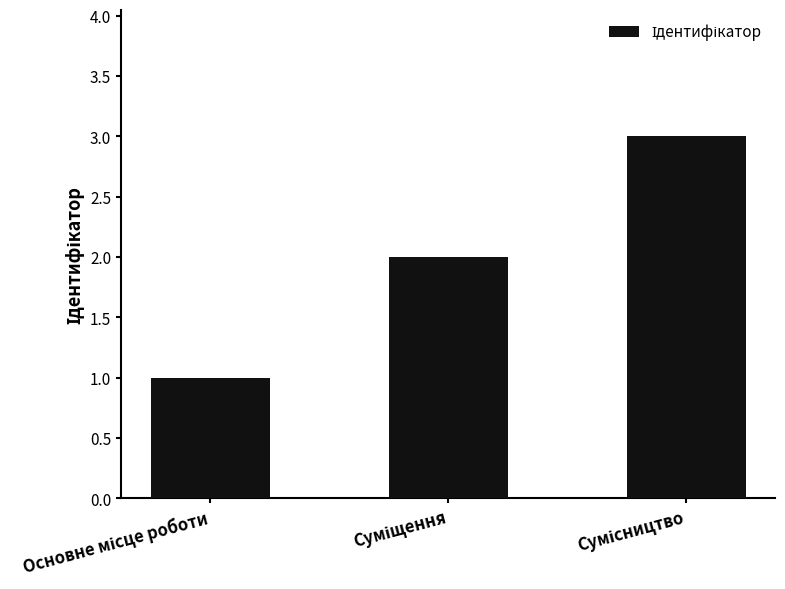

How many series are shown in this chart?

1